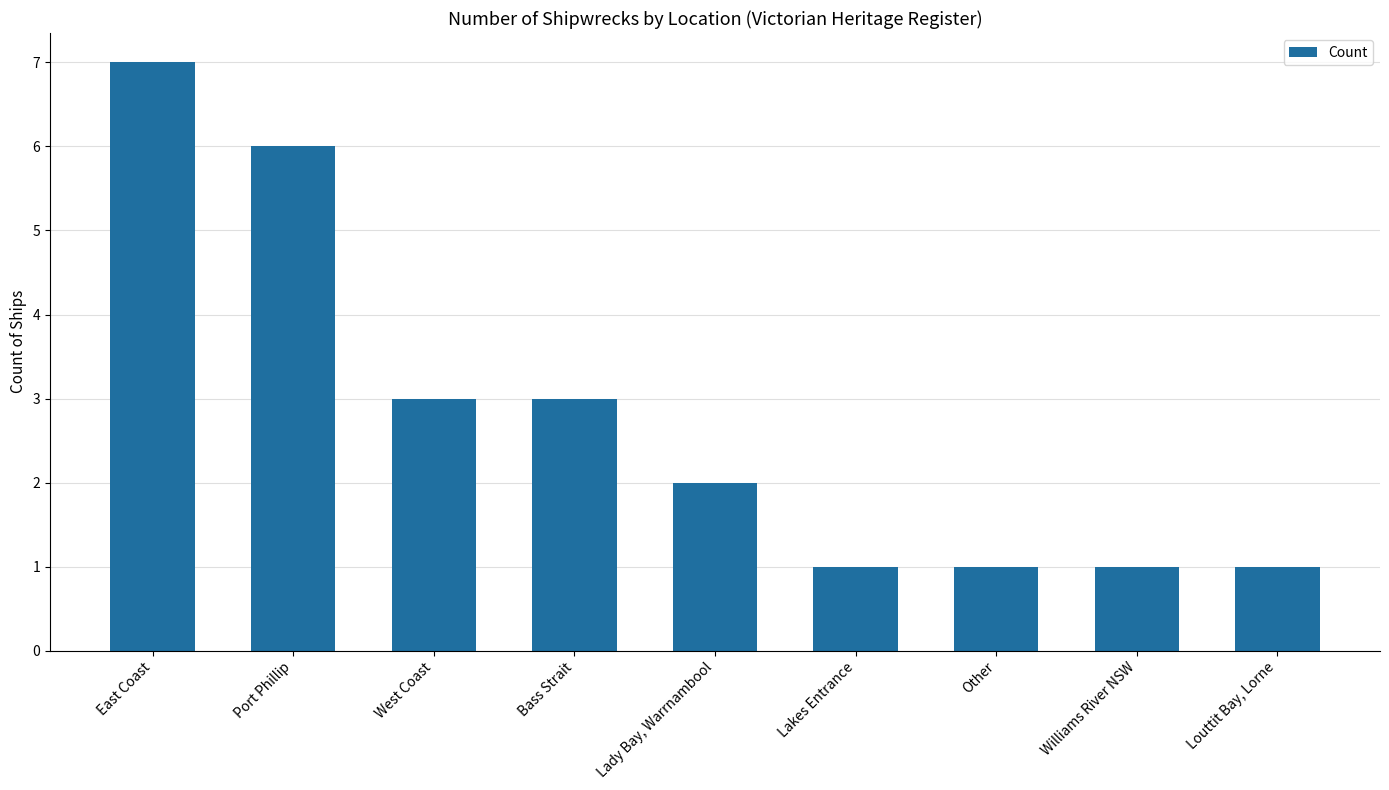

Are the bars grouped side by side (vs. stacked)?

No